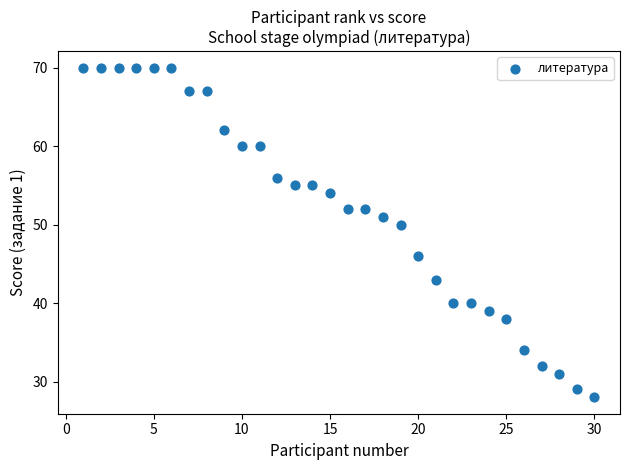

What Y value in the scatter plot is closest to 49?

50